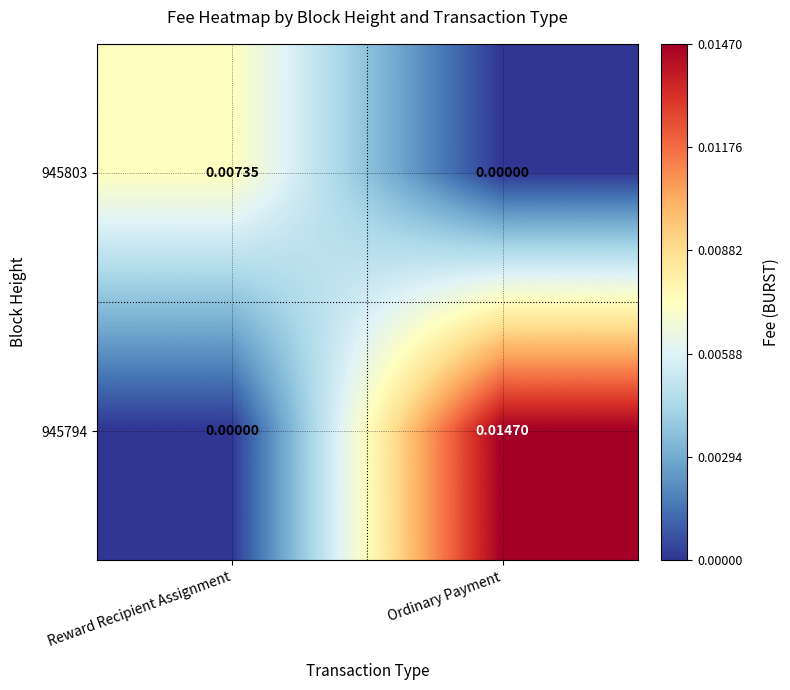

At which category is the sum across all series the highest?

Ordinary Payment